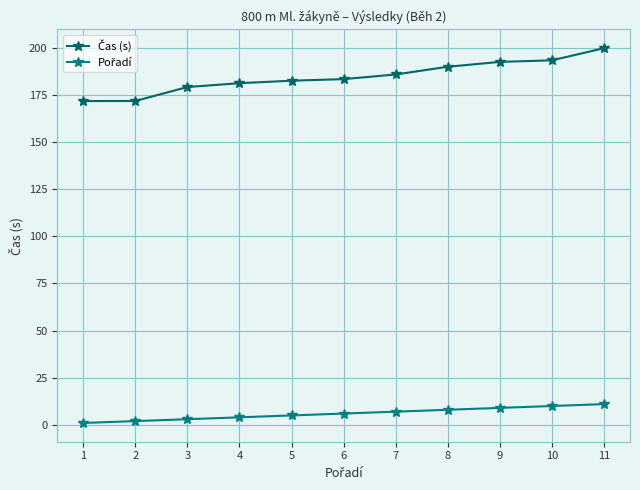

The value of Čas (s) at 3 is 179.1. True or false?

True